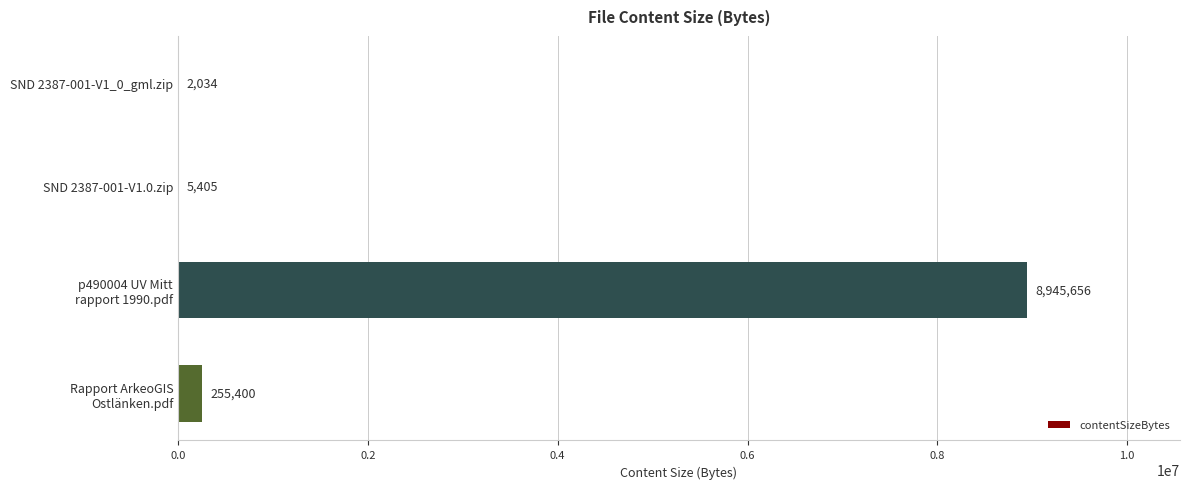

What is the greatest value displayed?

8945656